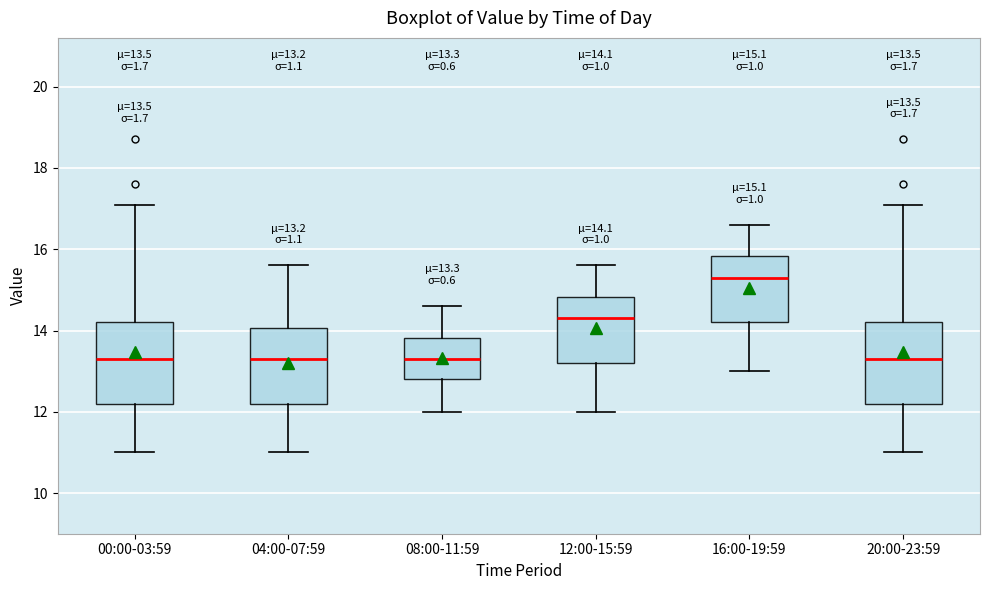

Which box's median line is the highest?

16:00-19:59